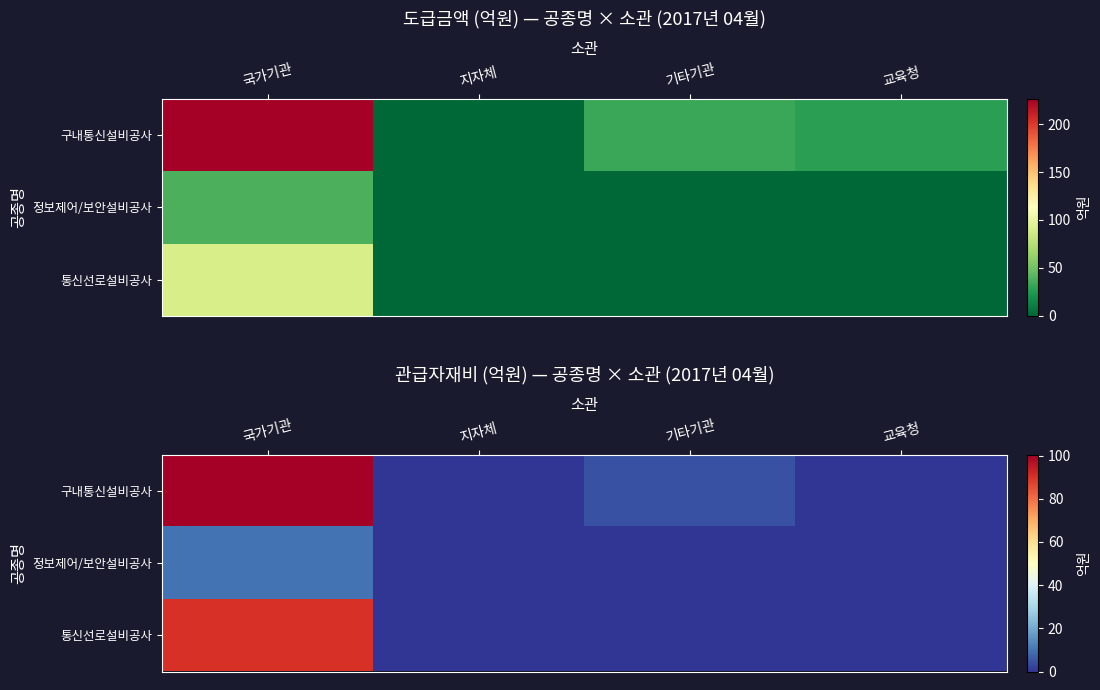

Rank the series at 기타기관 from highest to lowest value.

구내통신설비공사, 정보제어/보안설비공사, 통신선로설비공사